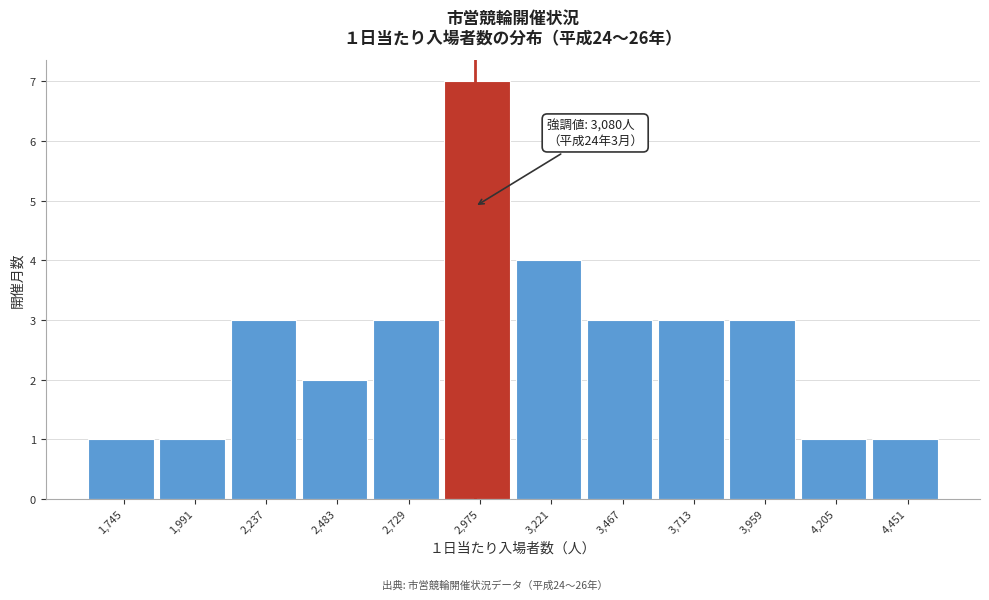

Reading right to left, what are all the values shown in this chart?

1	1	3	3	3	4	7	3	2	3	1	1